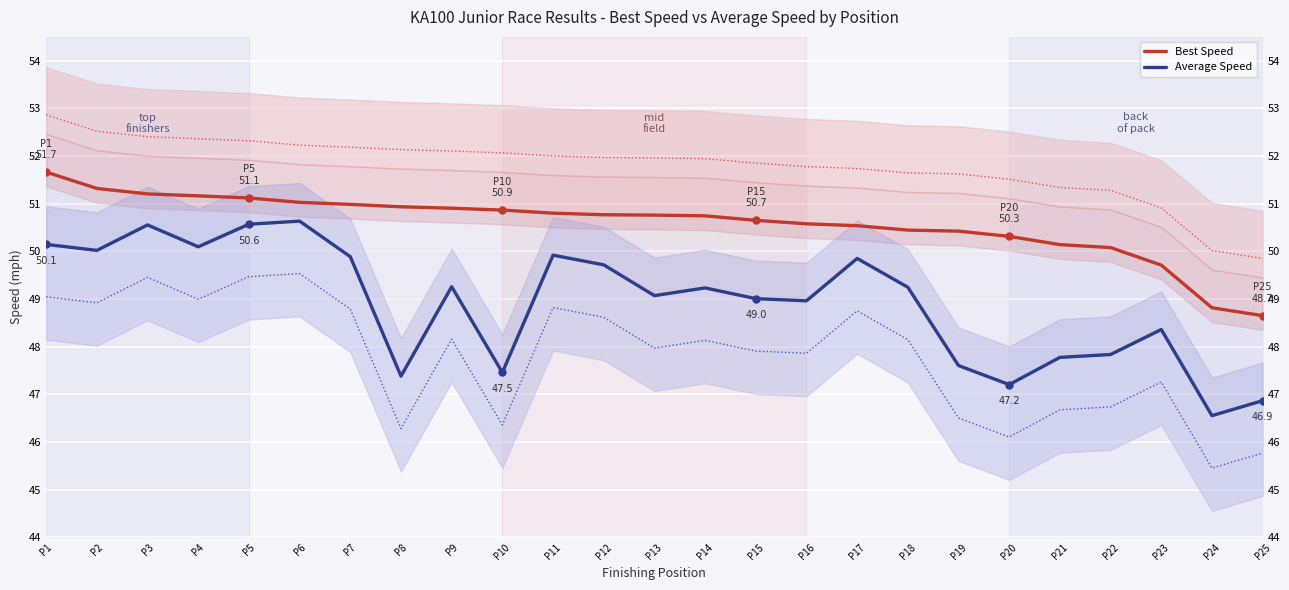

What is the average value of the Average Speed series?

48.9